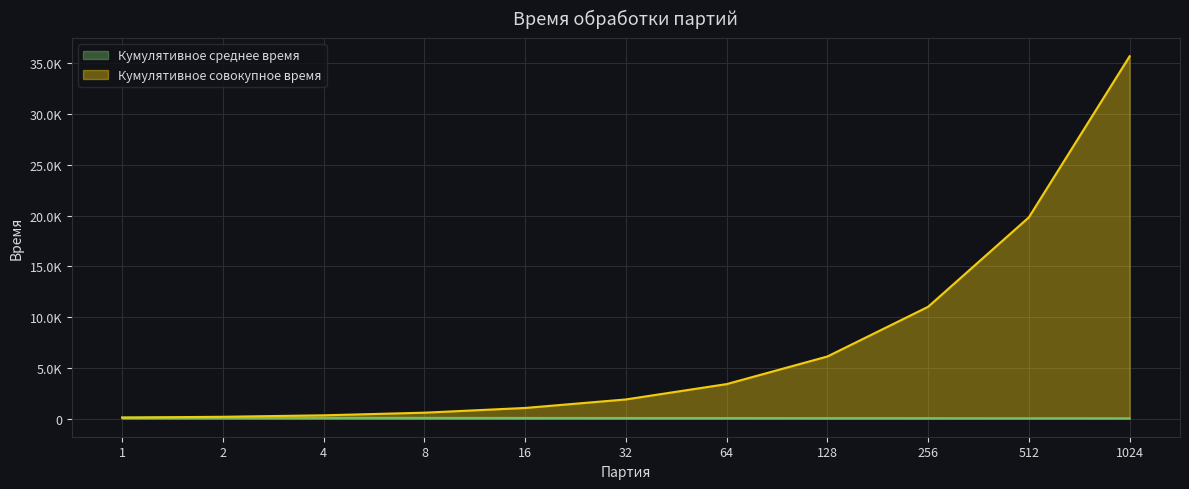

At which category is the sum across all series the highest?

1024